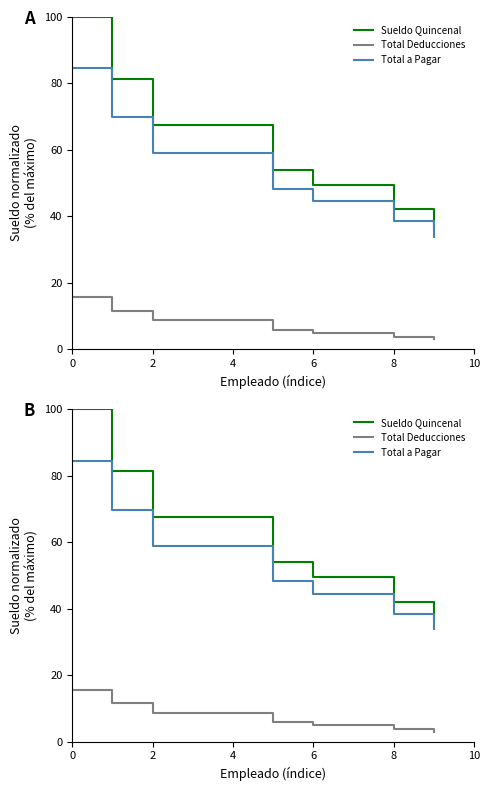

Is the value of Sueldo Quincenal at 0 greater than the value of Total a Pagar at 4?

Yes